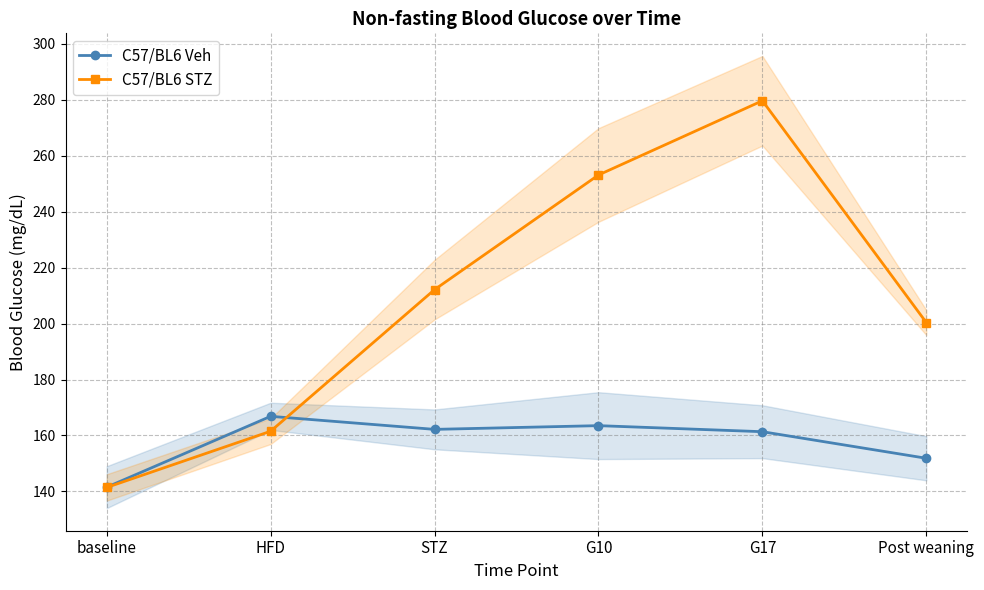

What is the label of the 3rd point from the right?

G10